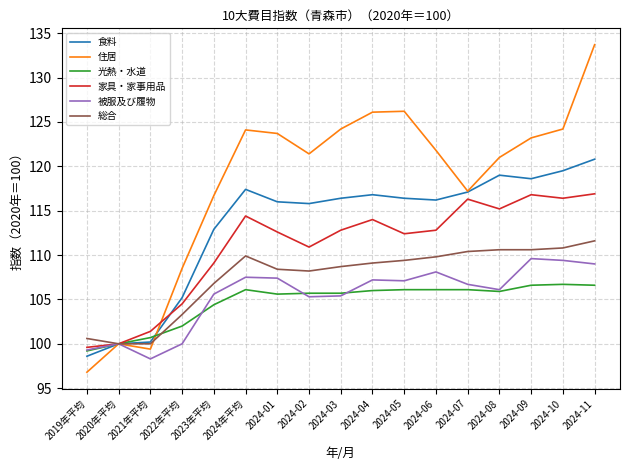

What is the average value of the 被服及び履物 series?

105.4